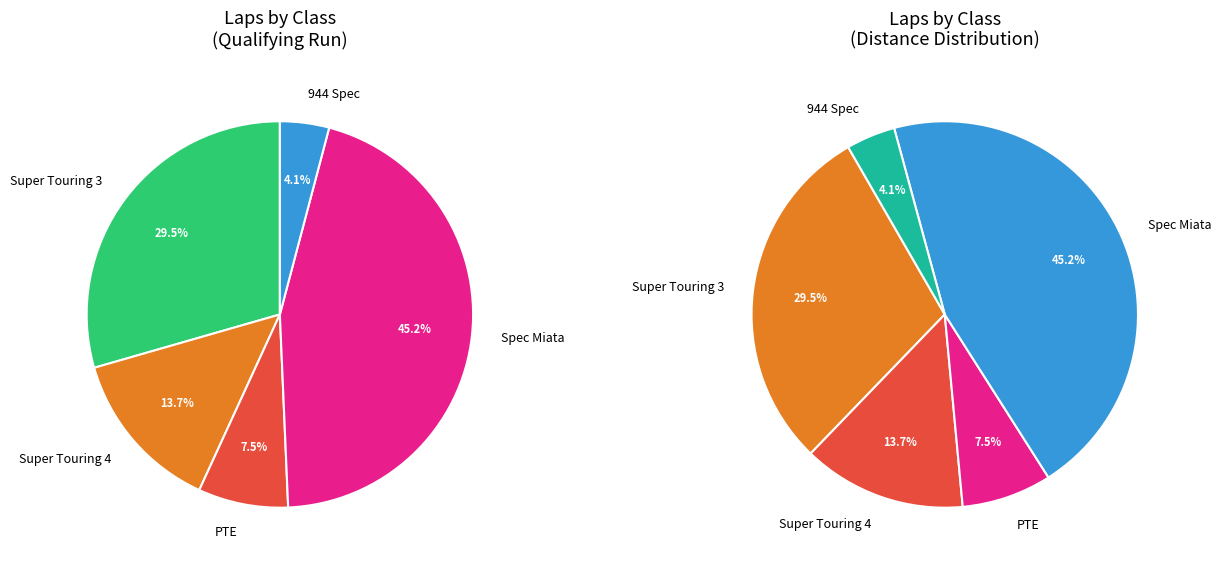

Between PTE and Spec Miata, which is larger?

Spec Miata